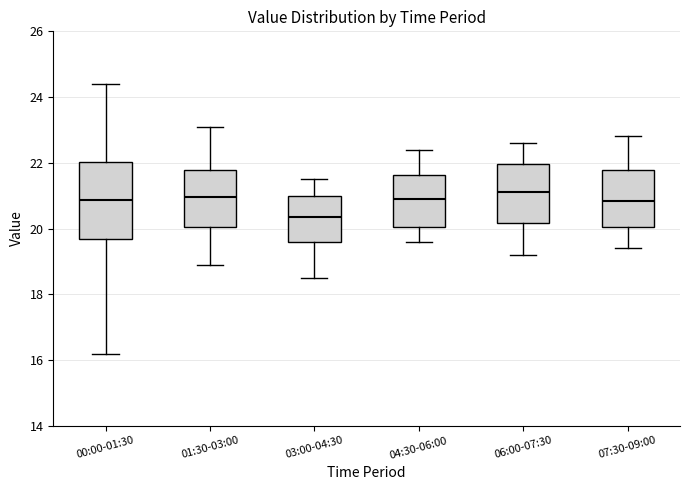

Comparing the boxes themselves (not the whiskers), which one is the tallest?

00:00-01:30